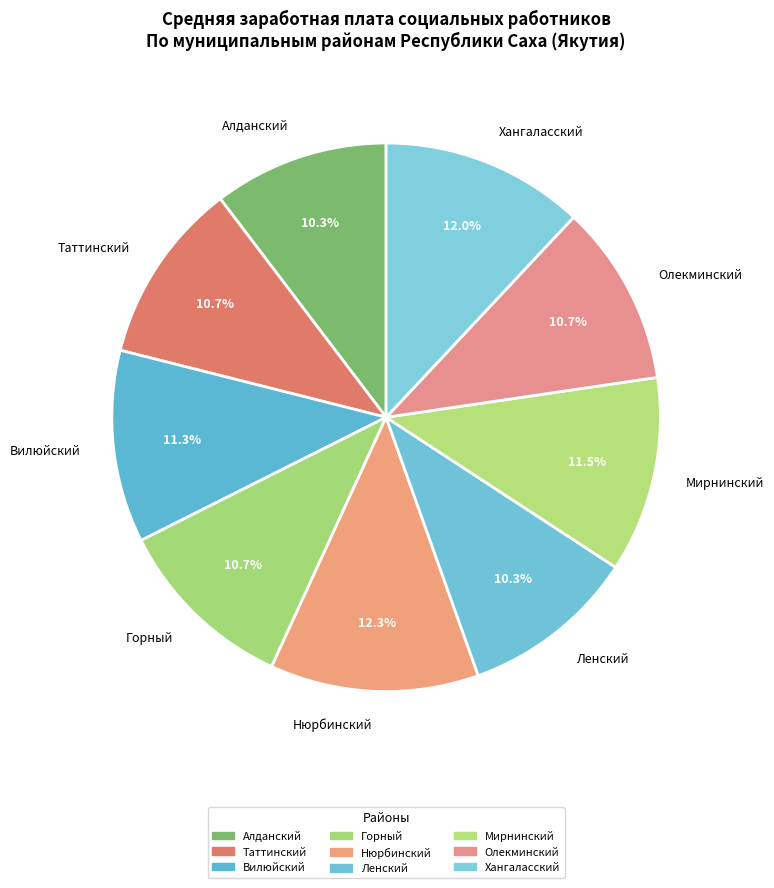

How many segments does this pie chart have?

9